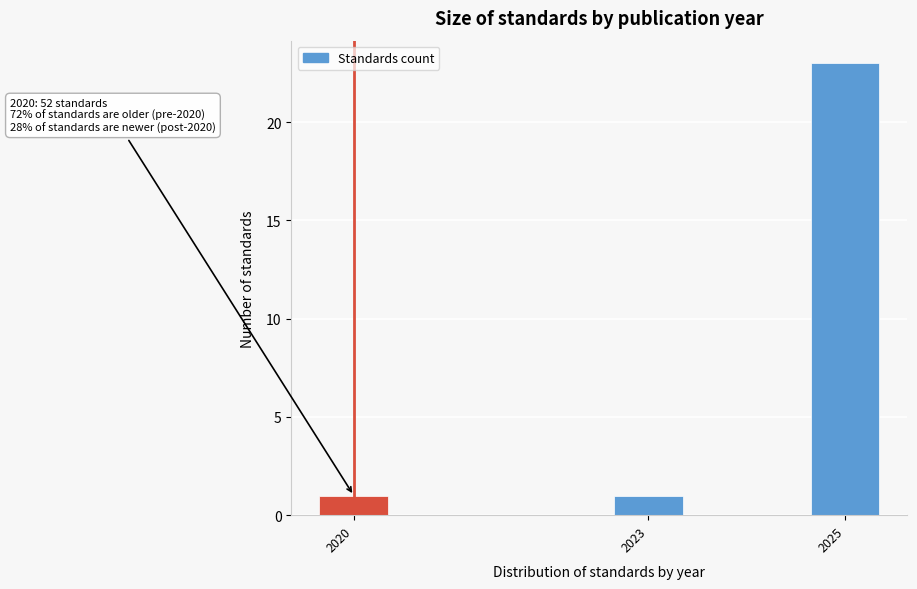

Reading left to right, what are all the values shown in this chart?

2020=1	2023=1	2025=23